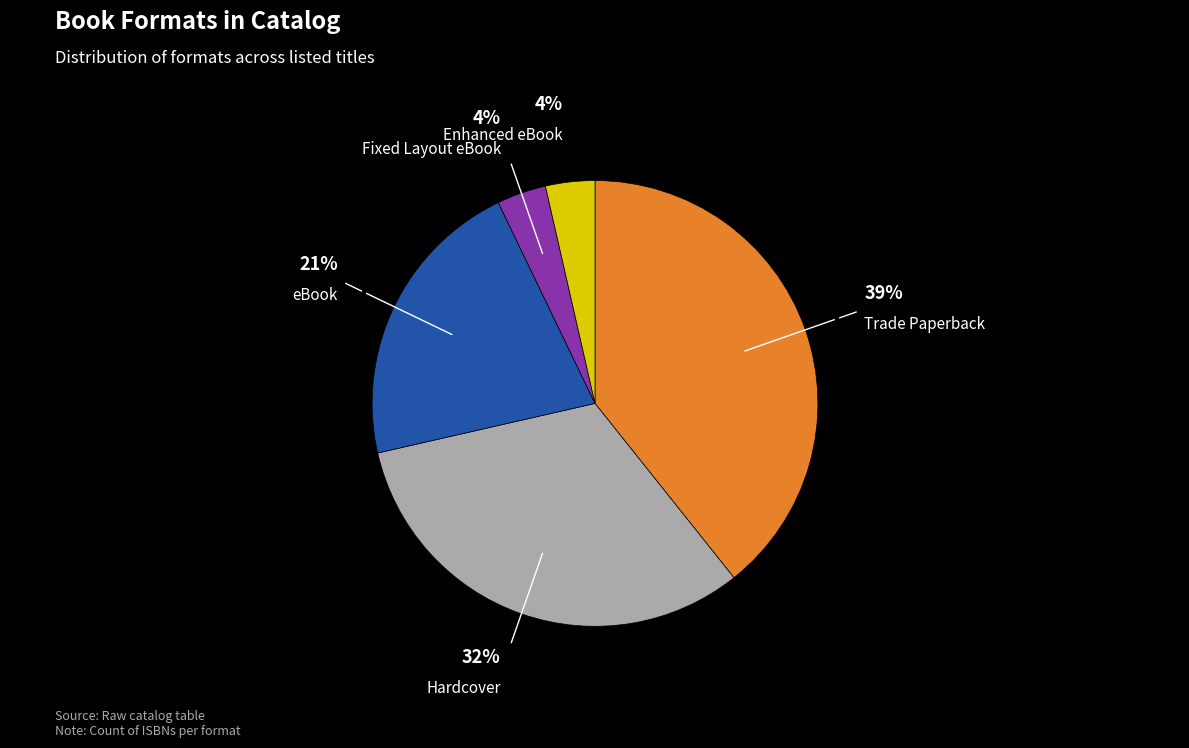

Is there any slice that represents more than half of the pie?

No